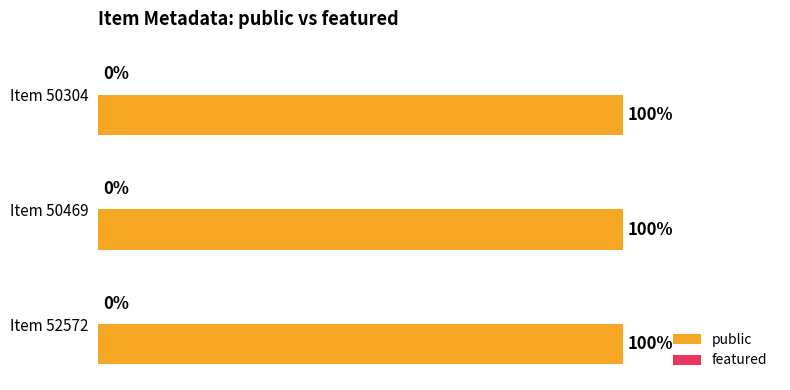

What is the spread (max minus min) of values at 52572?

1